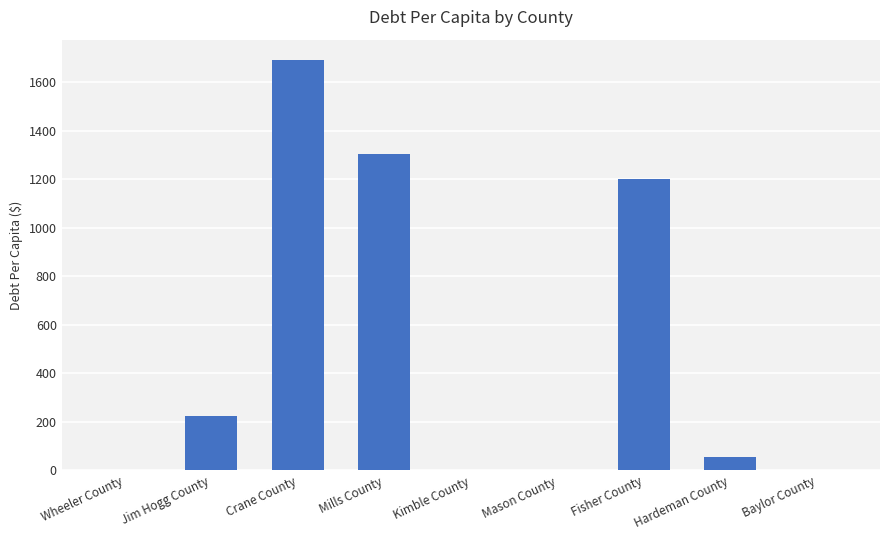

What is the sum of all values?

4474.3